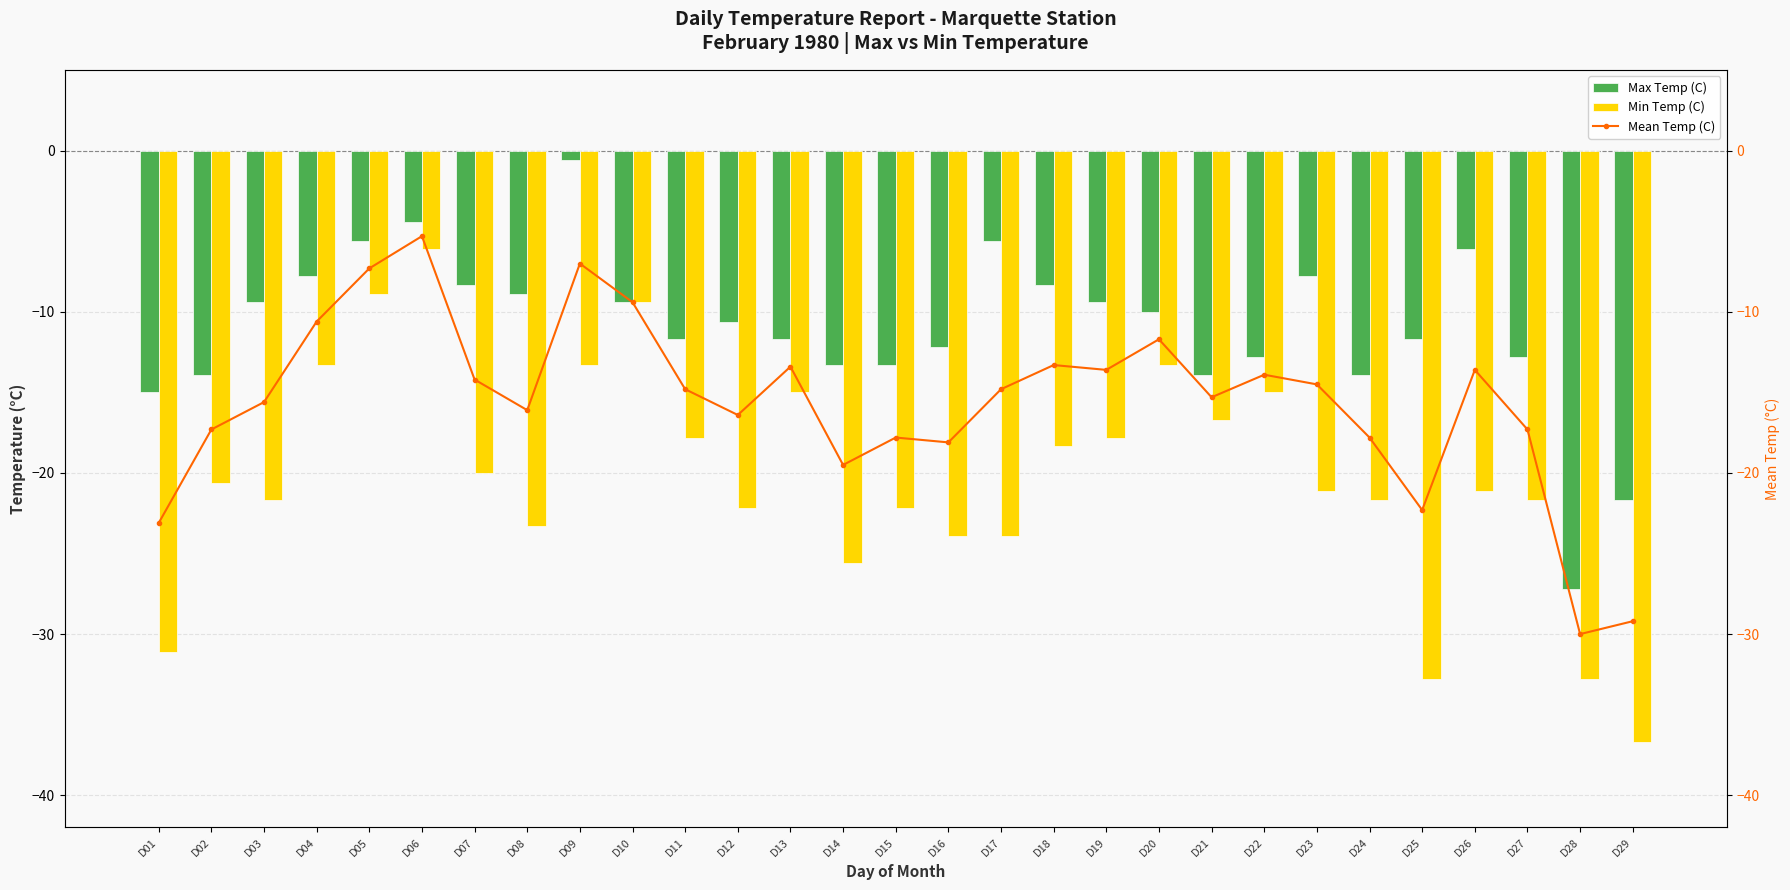

At which label does Max Temp (C) reach its minimum?

D28